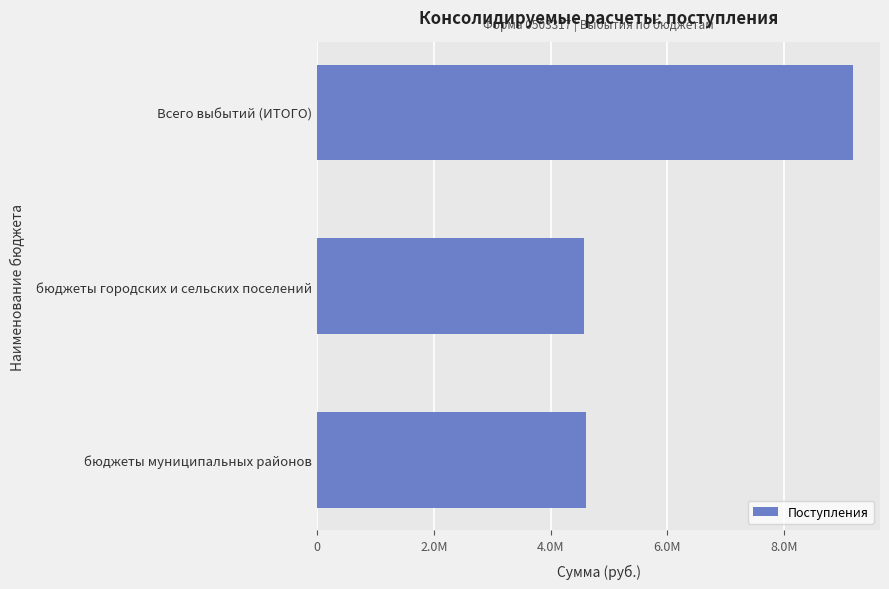

What is the difference between the maximum and minimum values?

4604397.1